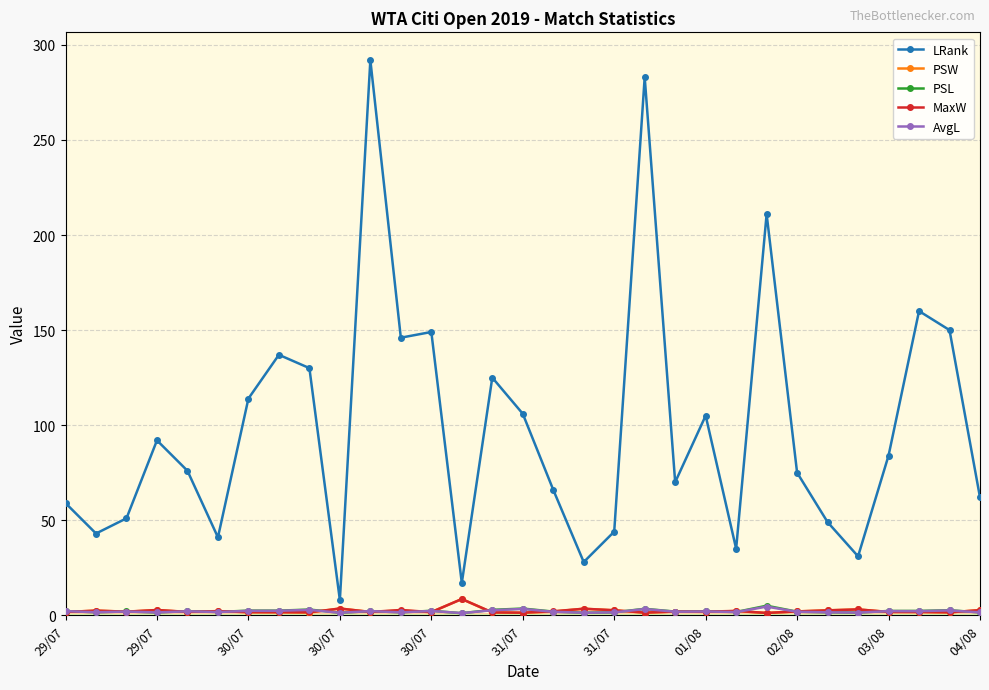

True or false: PSL has more than 1 points higher than both neighbors.

True